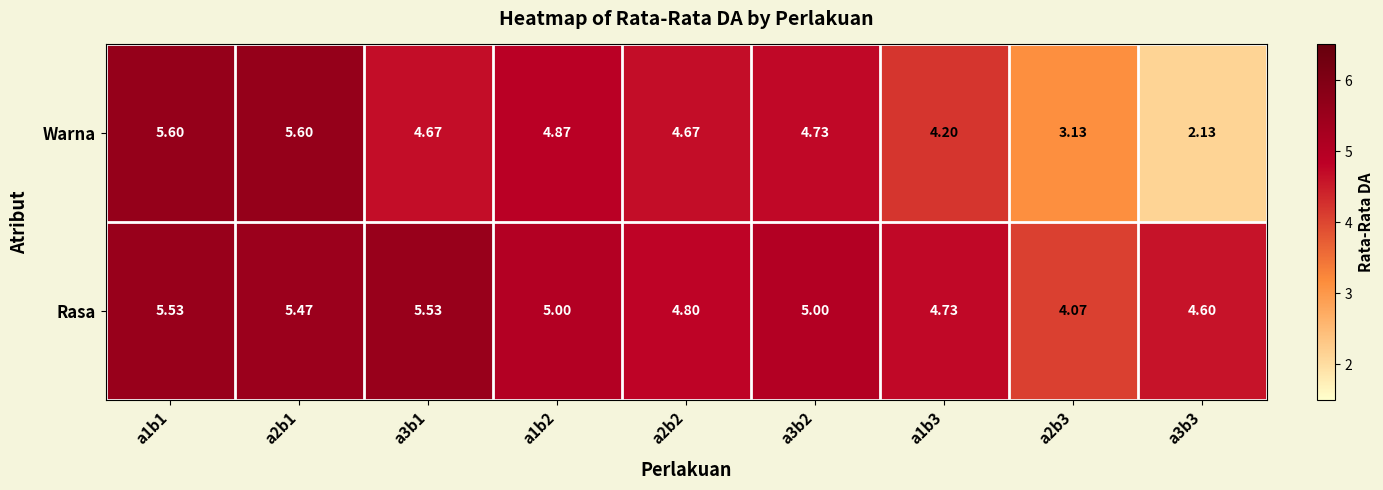

Between a1b1 and a2b2, which series saw the biggest shift?

Warna